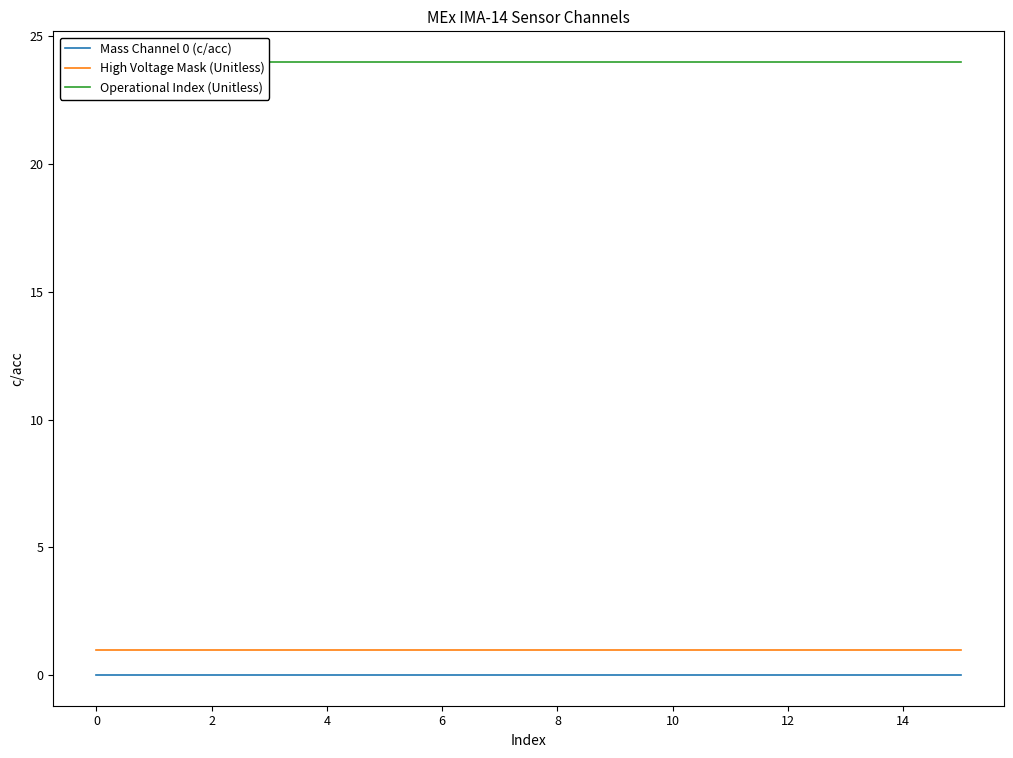

The value of Mass Channel 0 (c/acc) at 0 is 0. True or false?

True